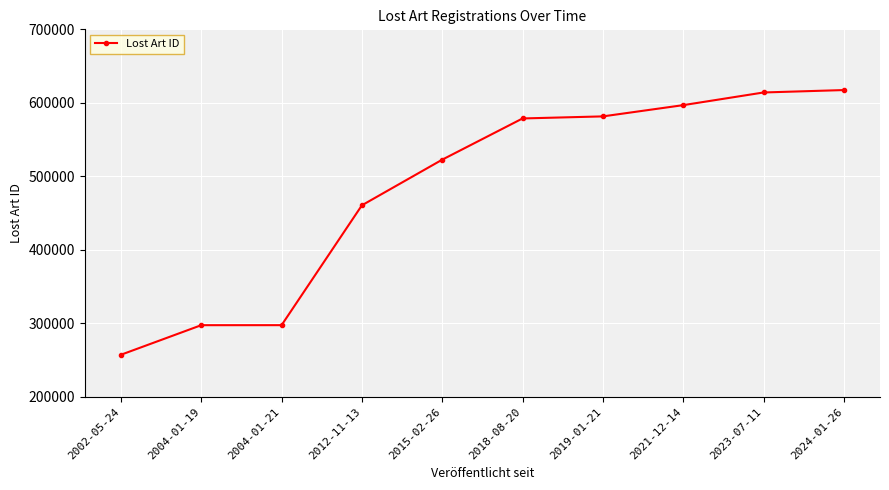

The chart shows a value of 297606.0 at 2004-01-21. True or false?

True